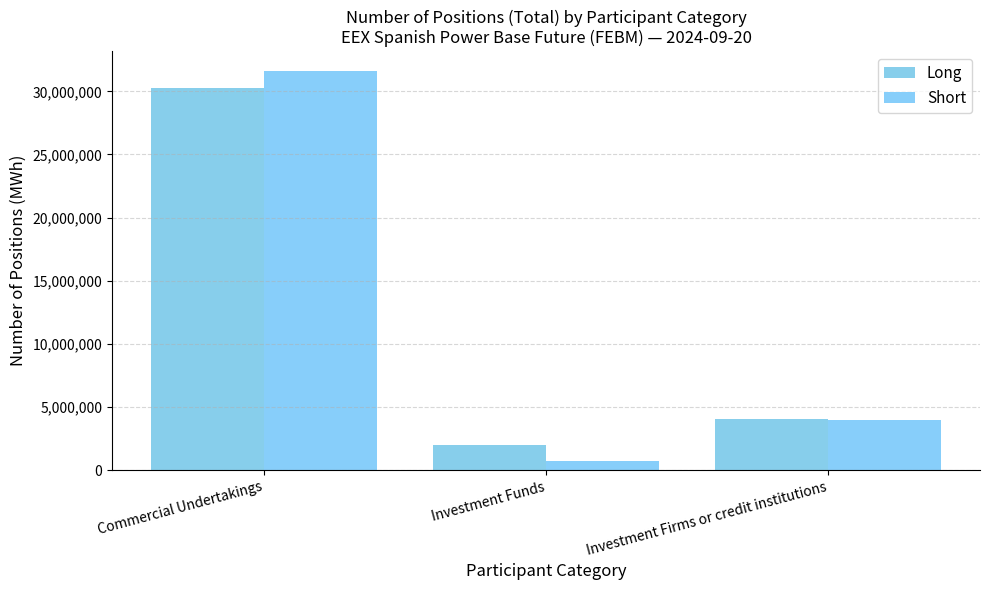

What position from the right is Investment Firms or credit institutions?

1